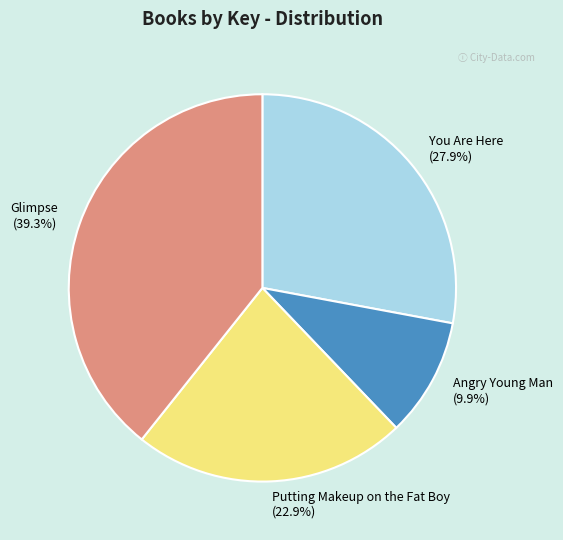

The Angry Young Man slice represents 10% of the pie. True or false?

True